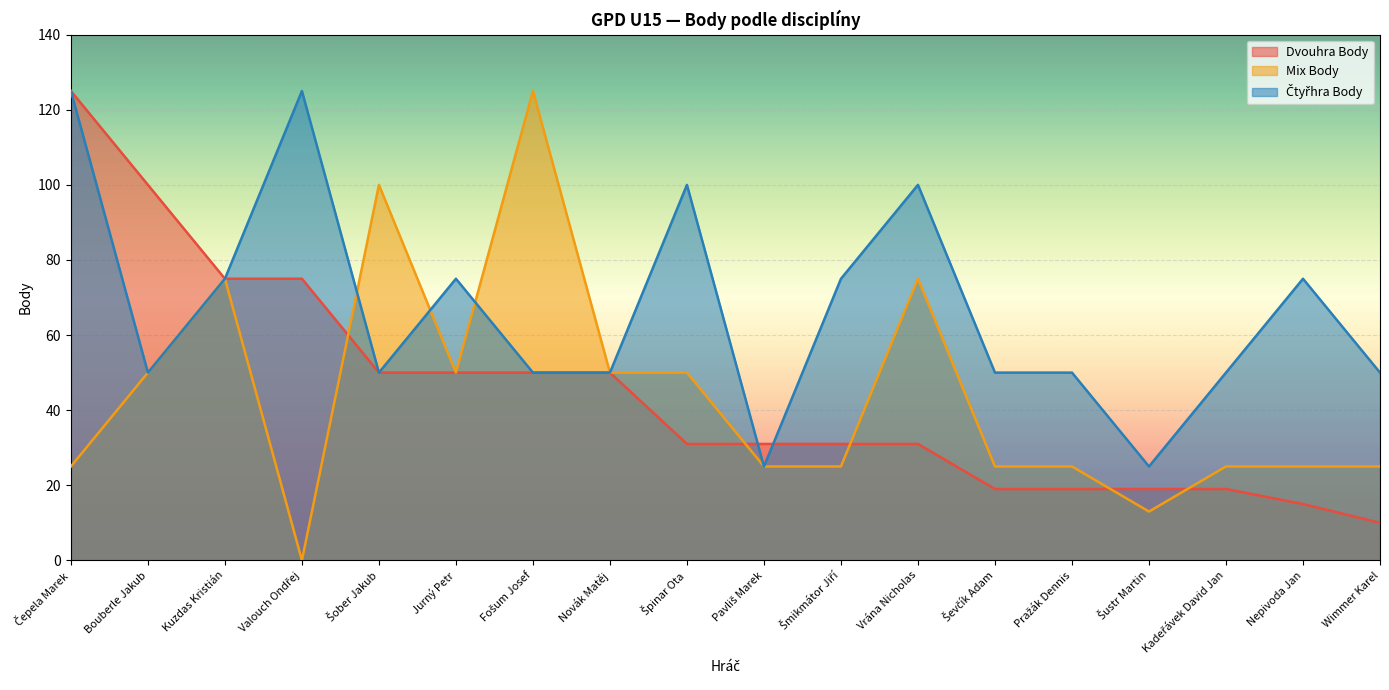

True or false: Dvouhra Body has more than 0 points higher than both neighbors.

False